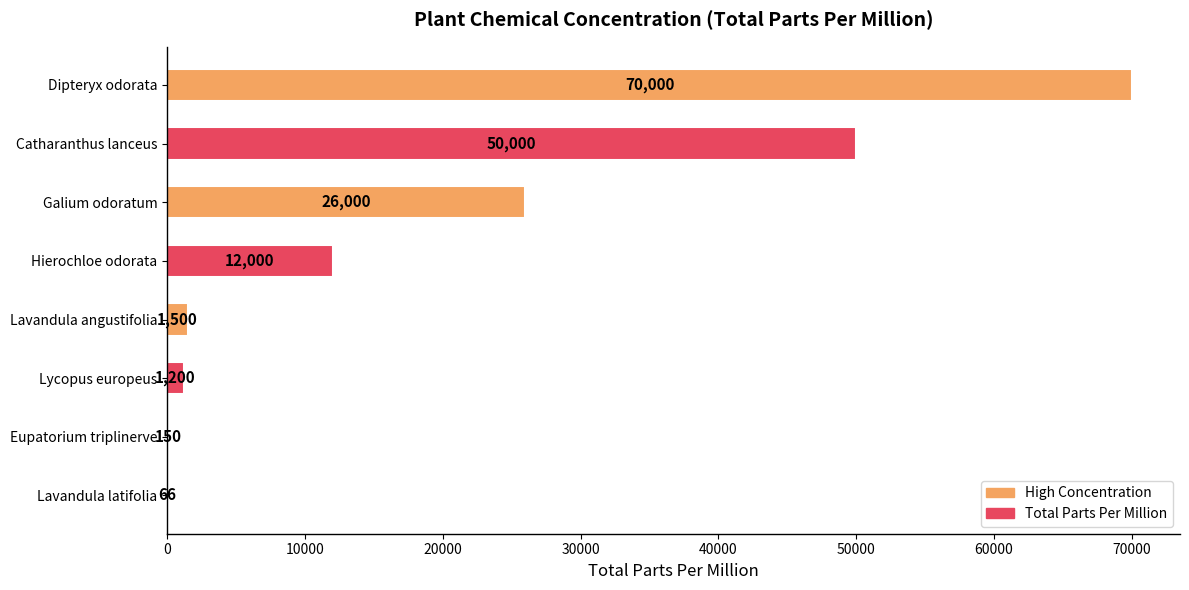

What is the sum of all values?

160916